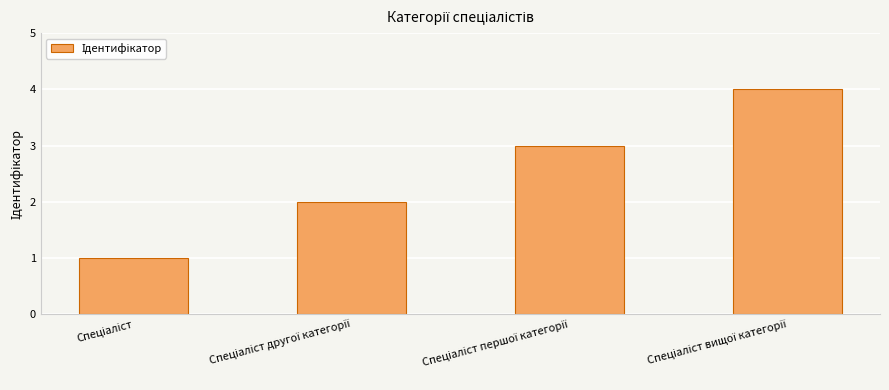

Count the values in the range 2 to 4.

3